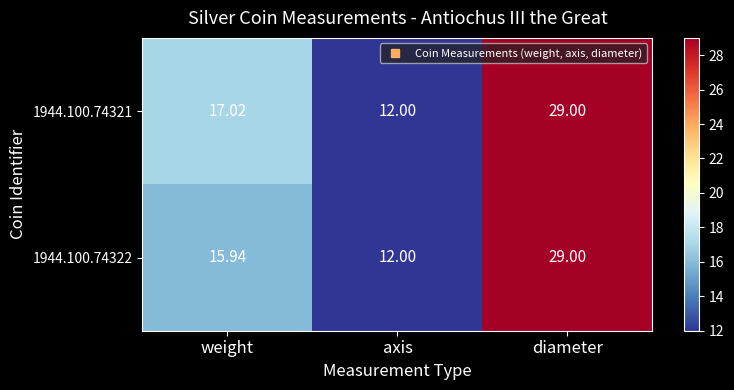

List the labels in order of 1944.100.74321 value, largest first.

diameter, weight, axis